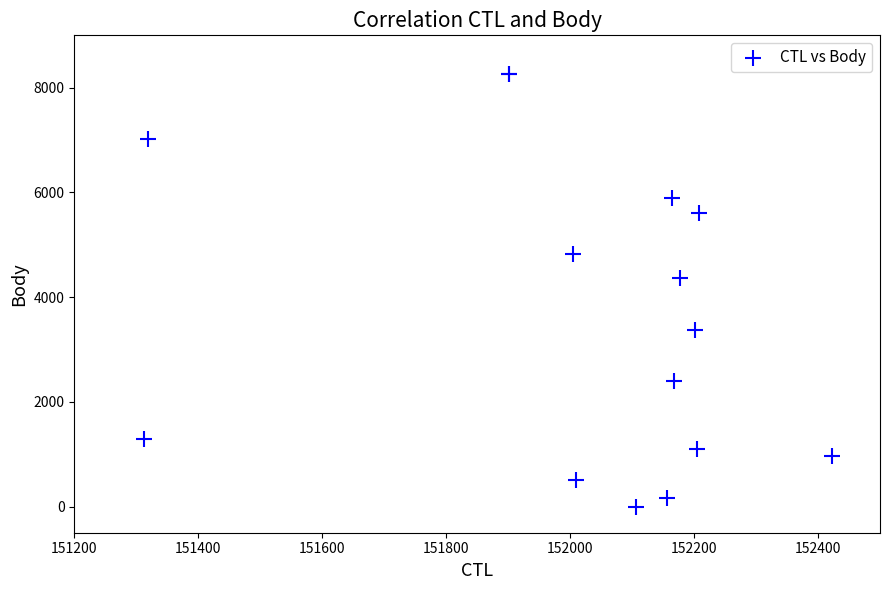

What Y value in the scatter plot is closest to 4130?

4367